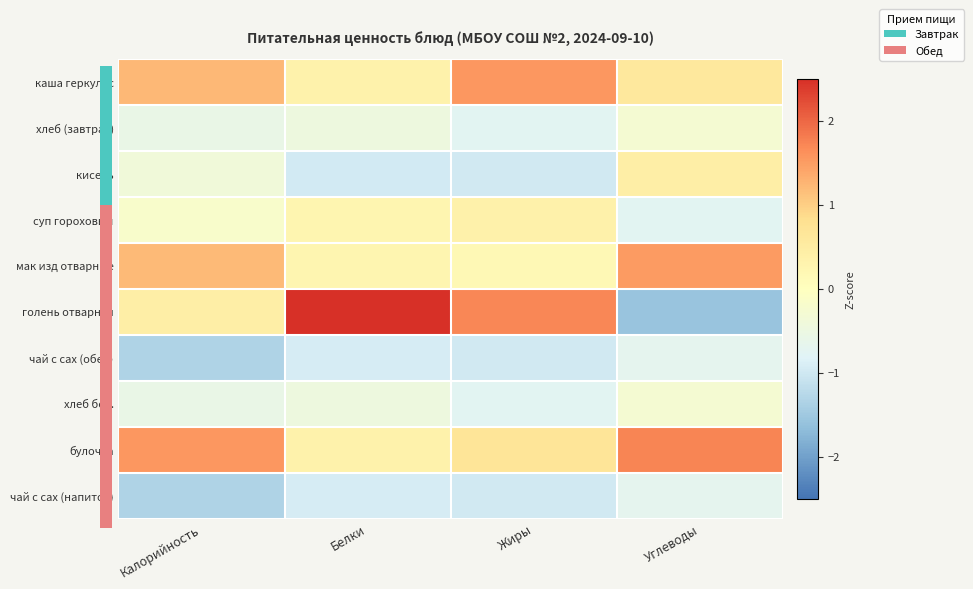

Between Жиры and Углеводы, which series saw the biggest shift?

голень отварная